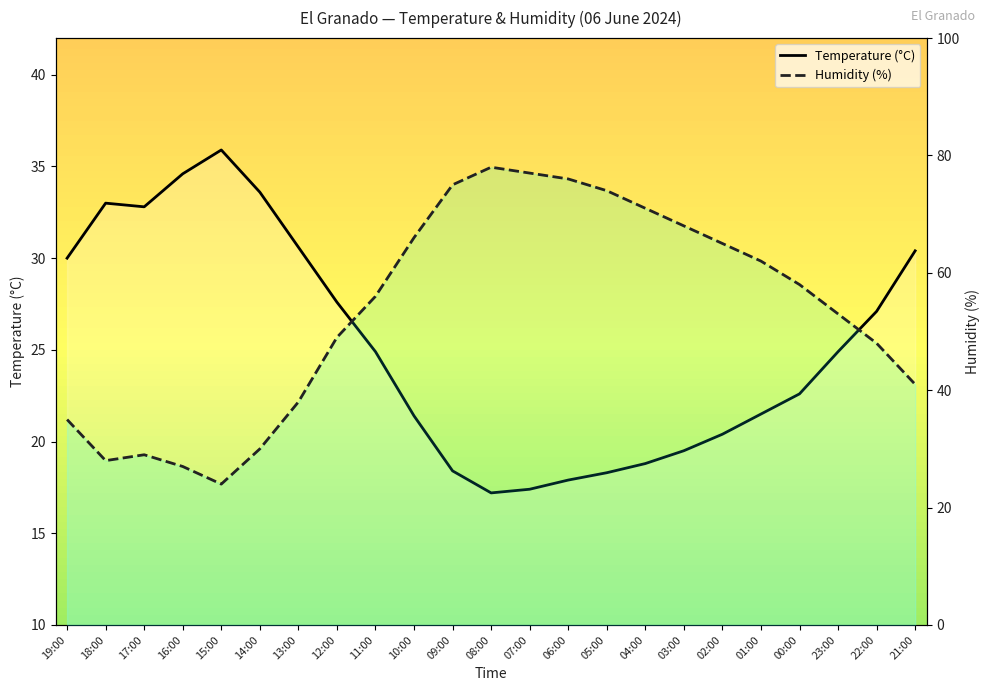

What is the difference between the maximum and minimum values in the Temperature (°C) series?

18.7